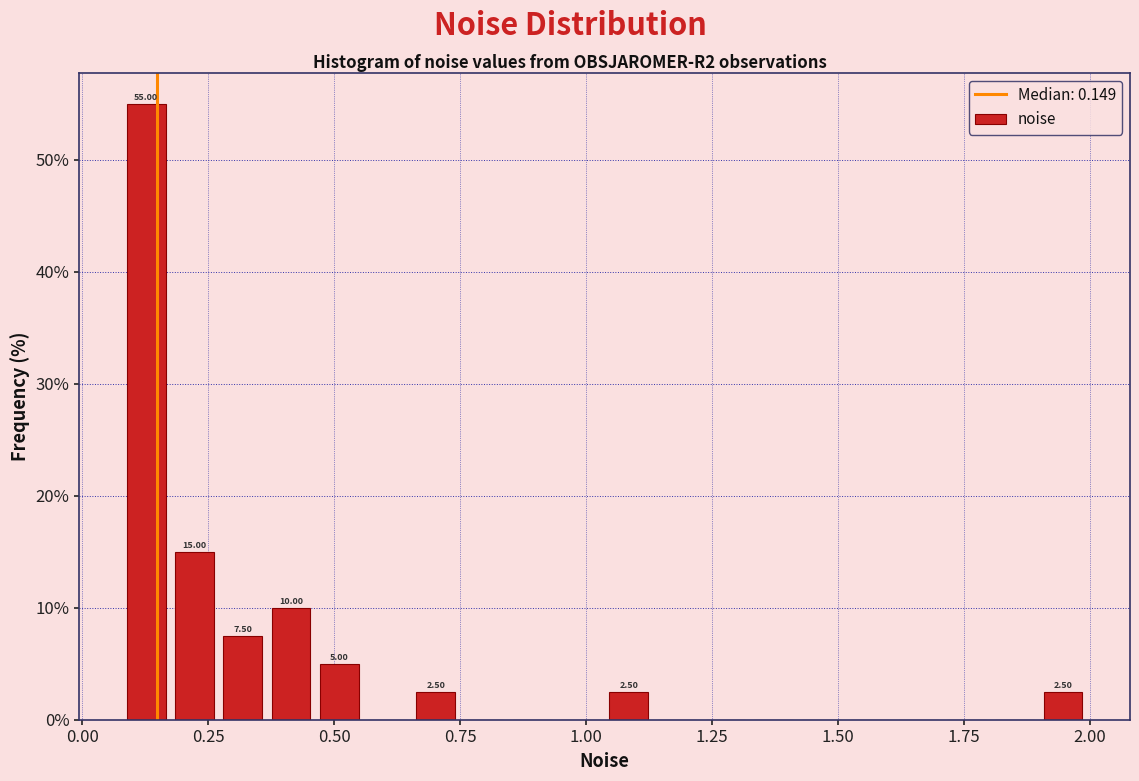

Read against the x-axis, roughly where is the centre of the tallest bar?

0.15